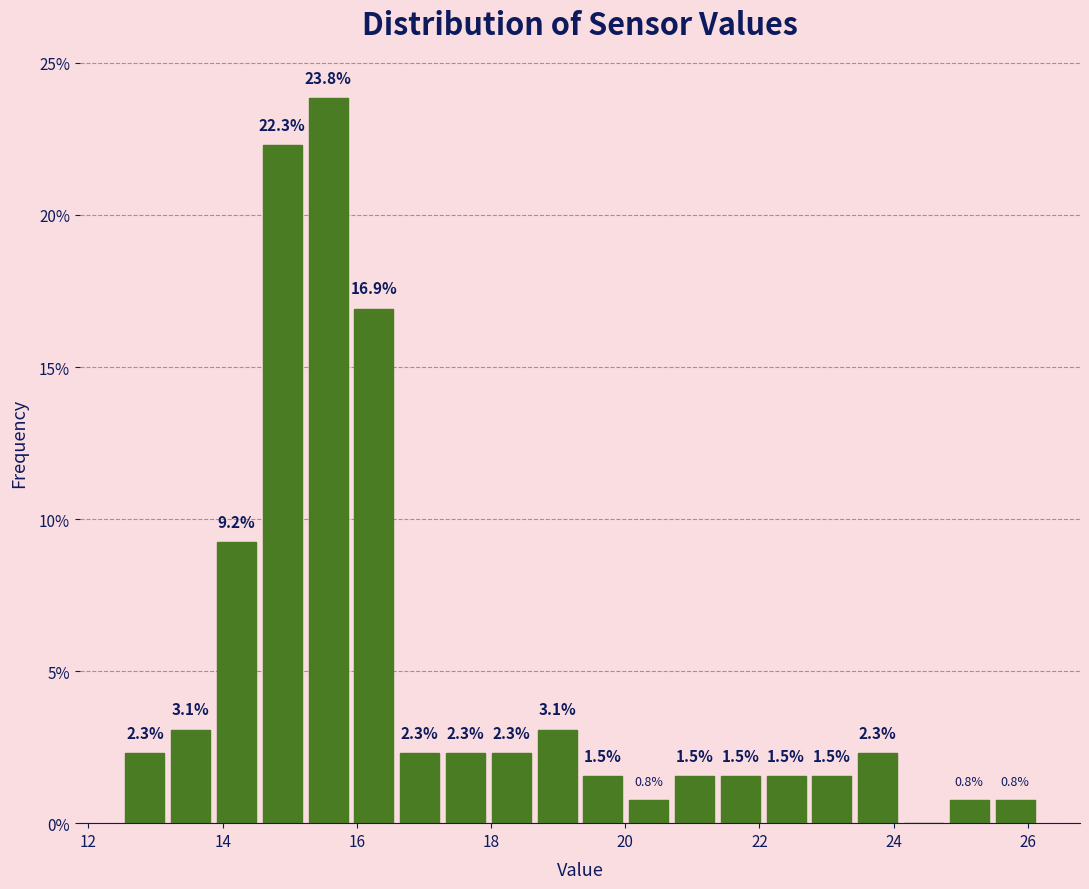

Around what value on the x-axis is the tallest bar? Give the approximate position of its centre, as read against the axis.

15.6